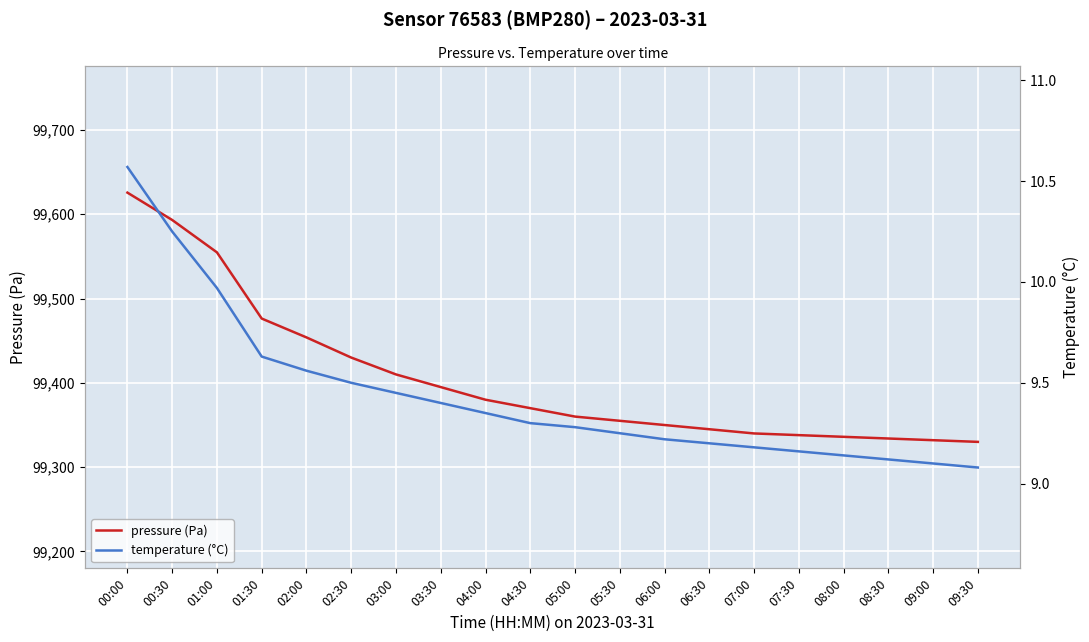

What is the label of the 10th point from the left?

04:30